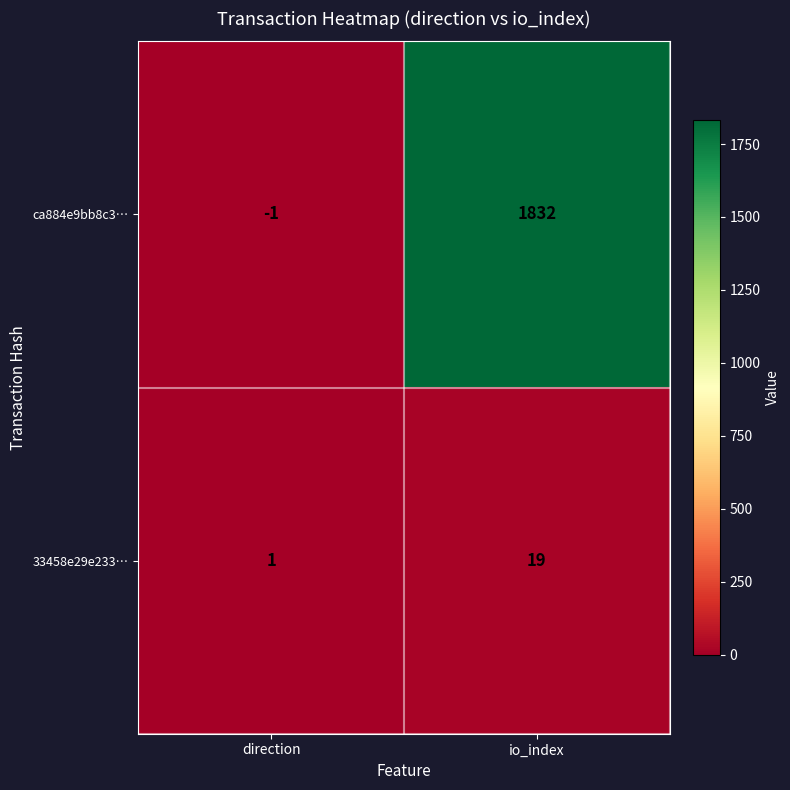

Reading right to left, what are all the values shown in this chart?

ca884e9bb8c3…: 1832	-1
33458e29e233…: 19	1